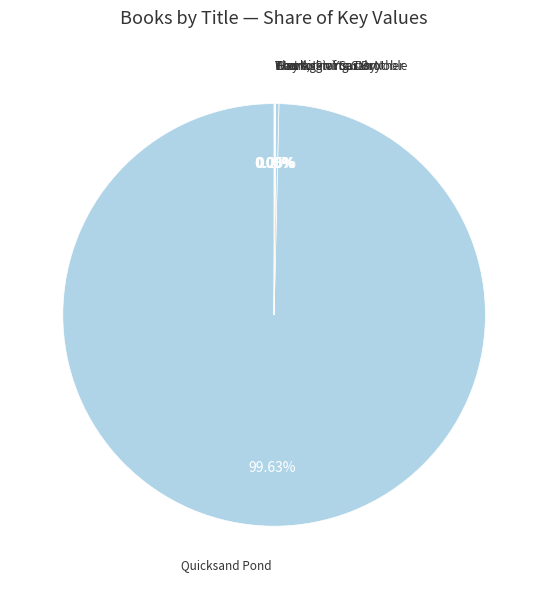

What is the largest slice in the pie chart?

Quicksand Pond